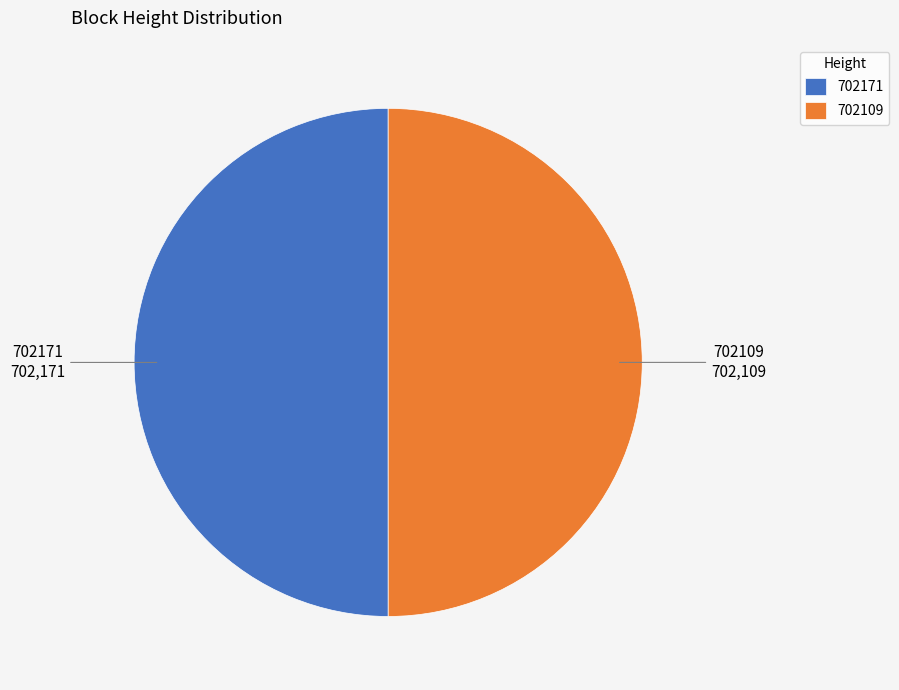

Combined, do 702171 and 702109 account for over 50%?

Yes